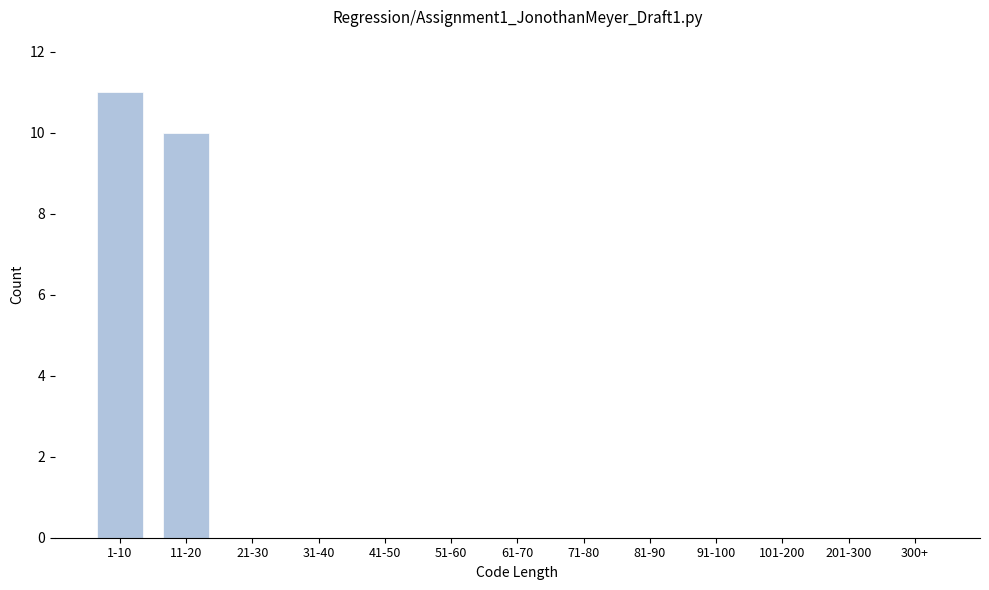

Reading left to right, what are all the values shown in this chart?

1-10=11	11-20=10	21-30=0	31-40=0	41-50=0	51-60=0	61-70=0	71-80=0	81-90=0	91-100=0	101-200=0	201-300=0	300+=0